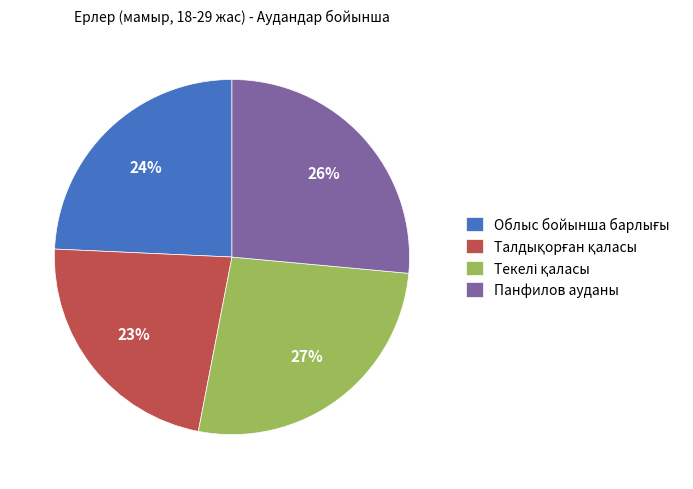

True or false: Панфилов ауданы accounts for 26% of the total.

True